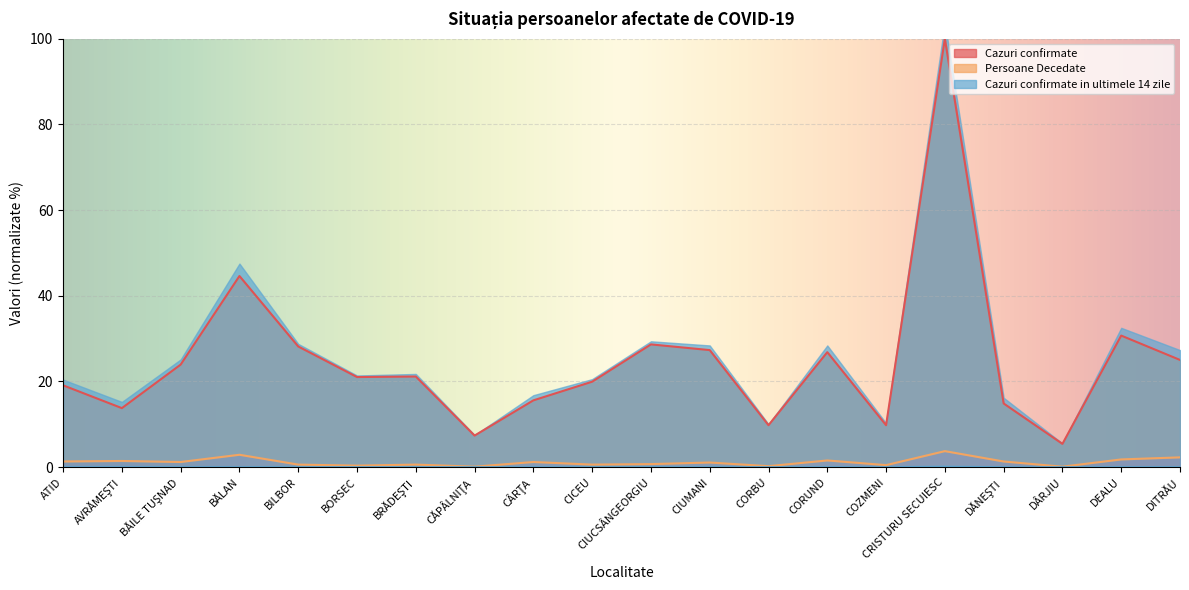

At which label does Cazuri confirmate reach its minimum?

DÂRJIU